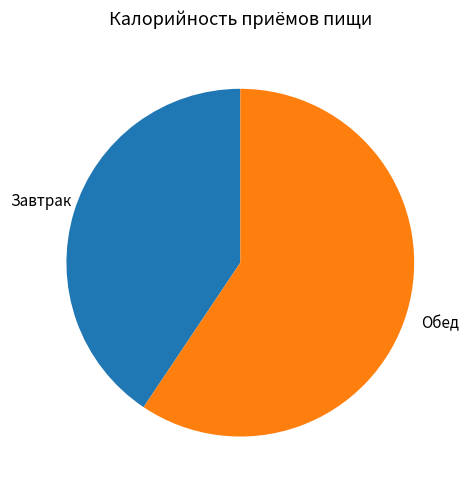

How many segments does this pie chart have?

2